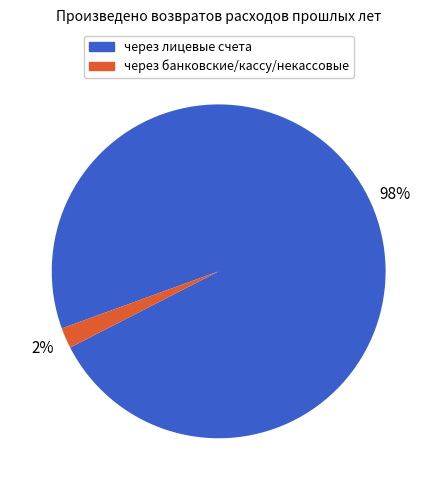

Is there a majority slice in this chart?

Yes